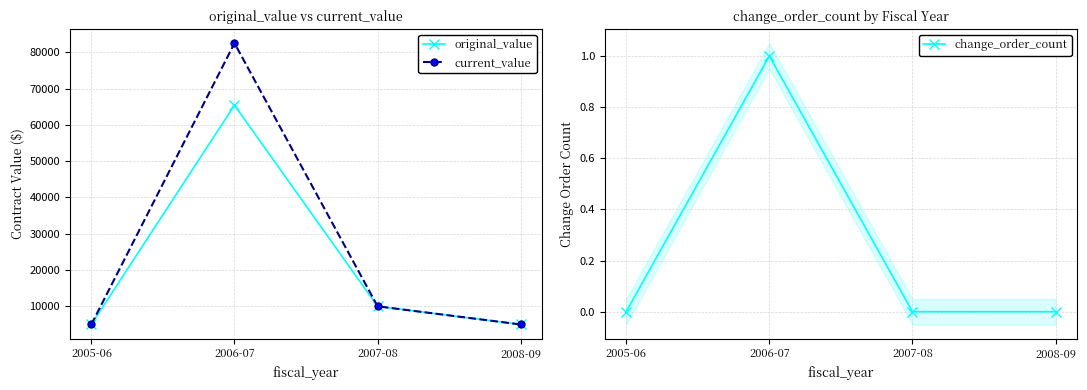

What is the difference between the second highest and minimum values in the original_value series?

5000